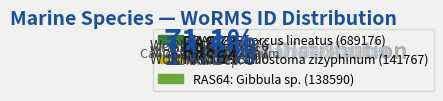

Is it true that RAS64 is 3% of the pie?

False